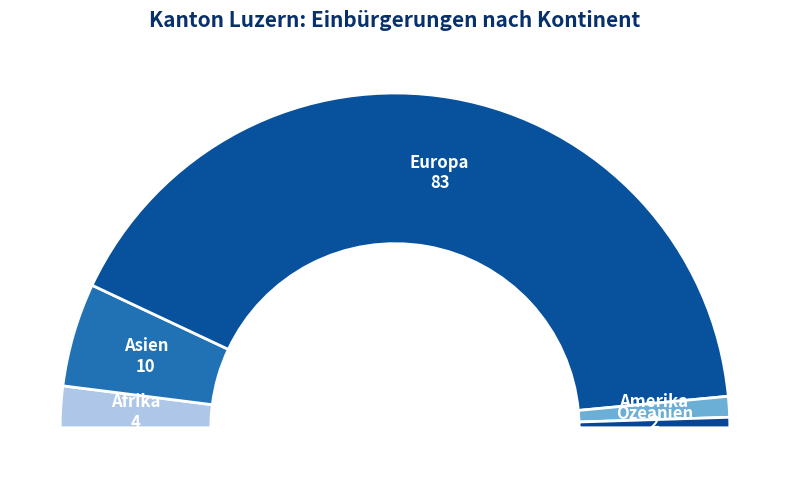

How many slices are in this pie chart?

5